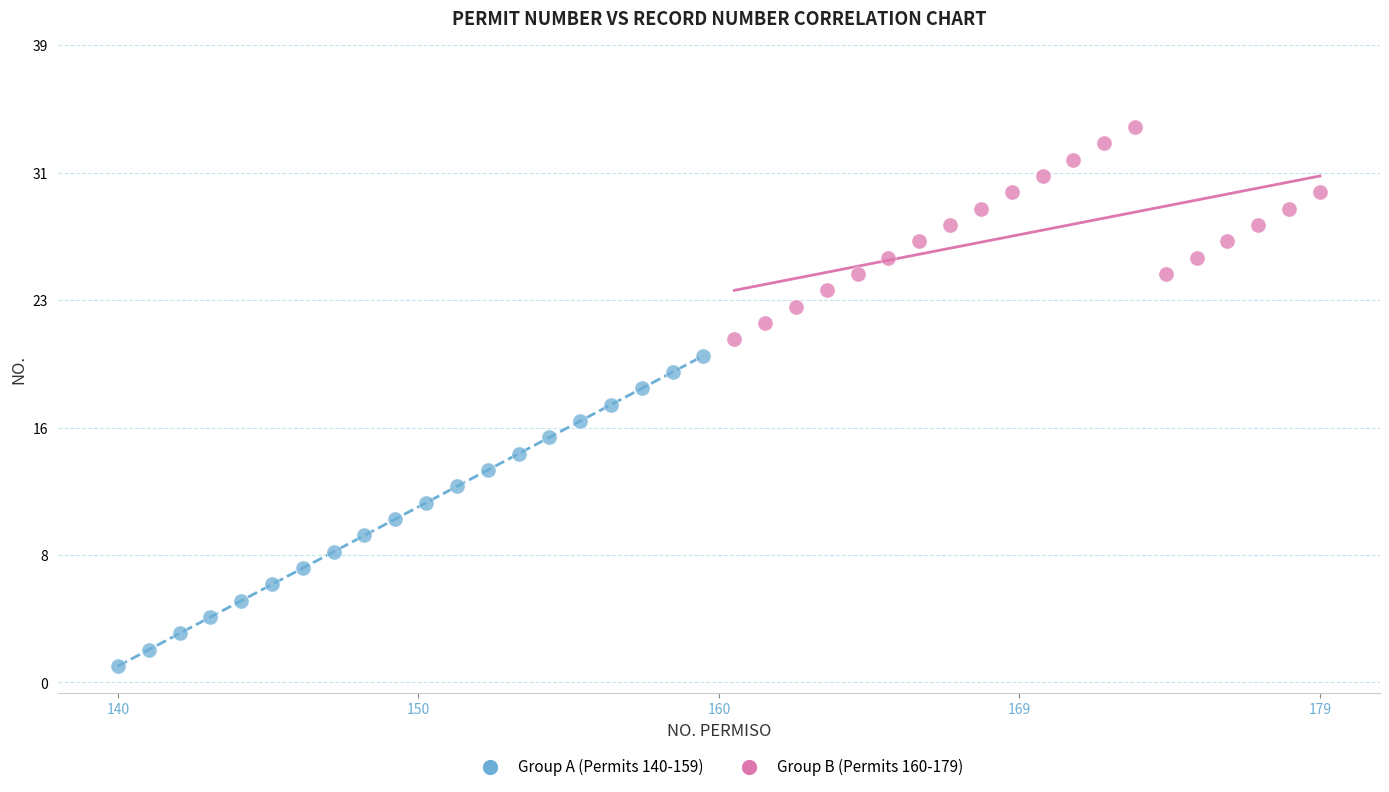

What are all the series names shown in the legend?

Group A (Permits 140-159), Group B (Permits 160-179)